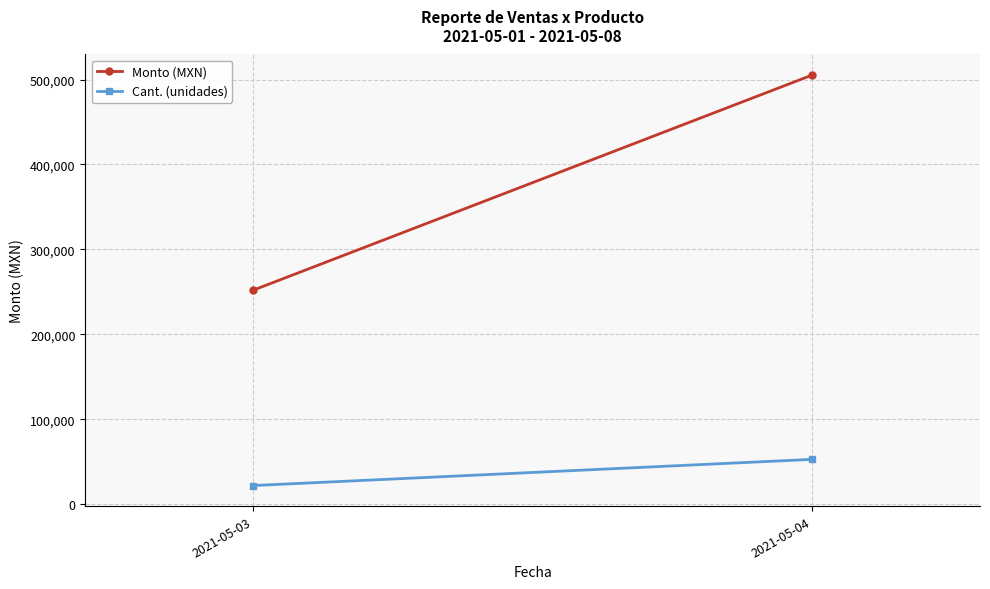

Rank the categories by Monto (MXN) value from highest to lowest.

2021-05-04, 2021-05-03